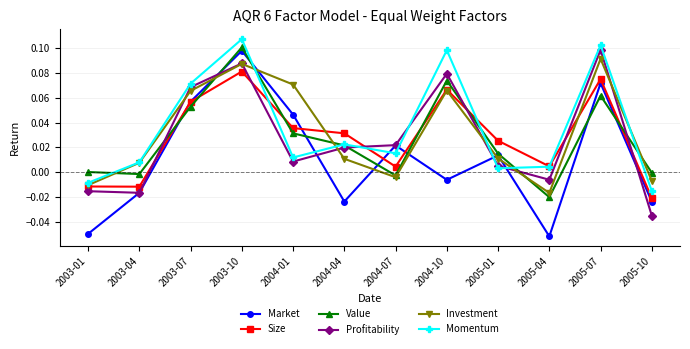

What is the label of the 12th point from the left?

2005-10